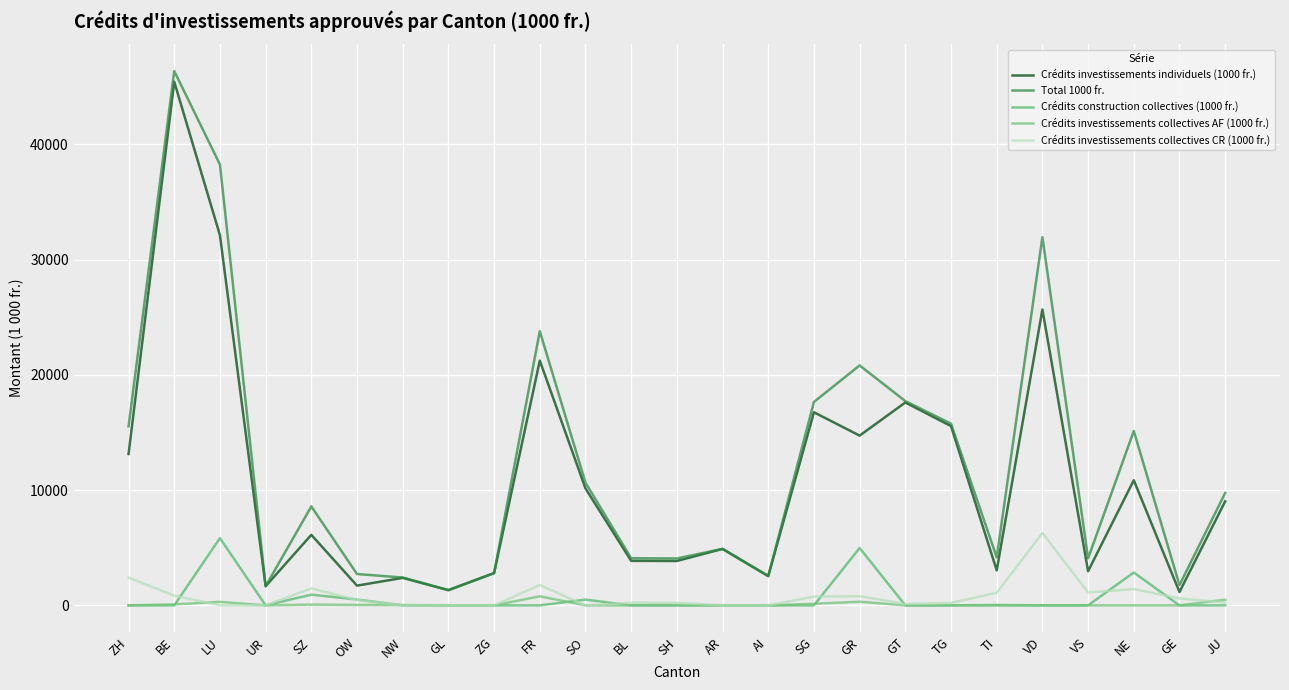

At which category is the sum across all series the highest?

BE